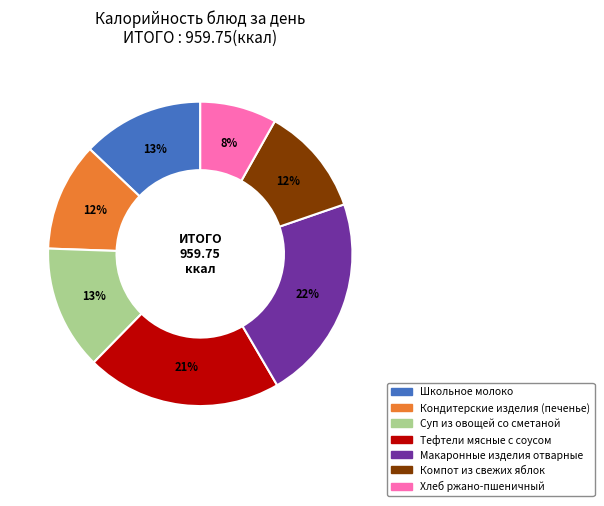

How many slices are in this pie chart?

7